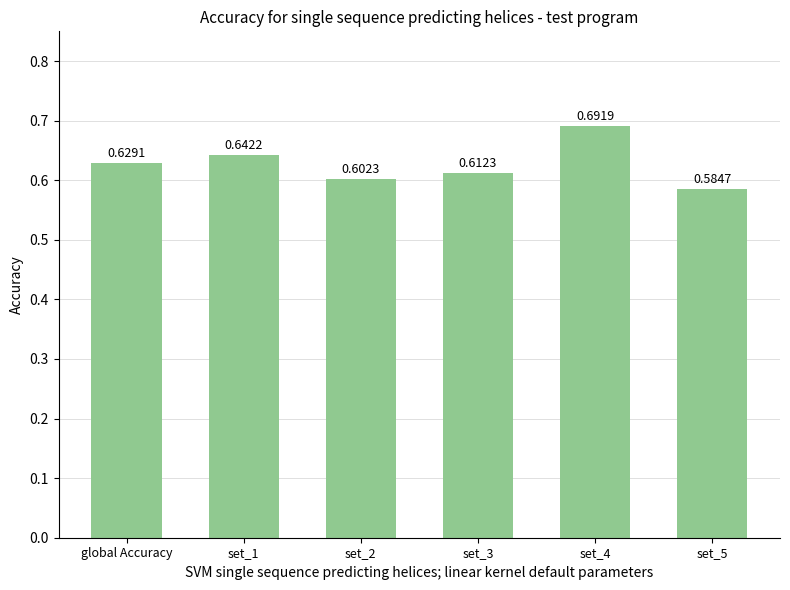

What is the label of the 4th bar from the left?

set_3